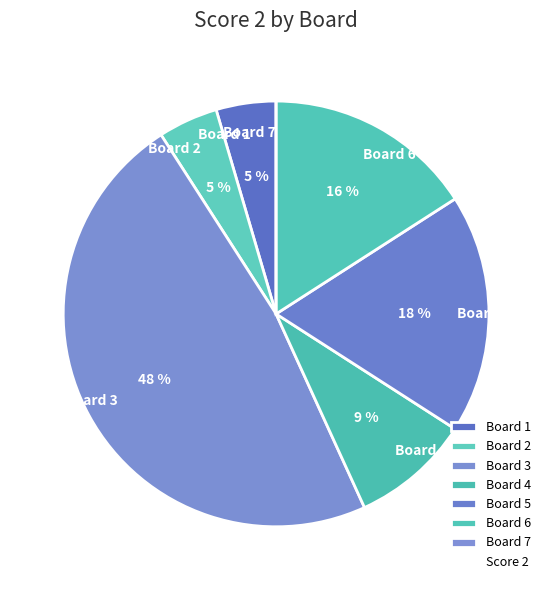

Combined, do Board 3 and Board 4 account for over 50%?

Yes